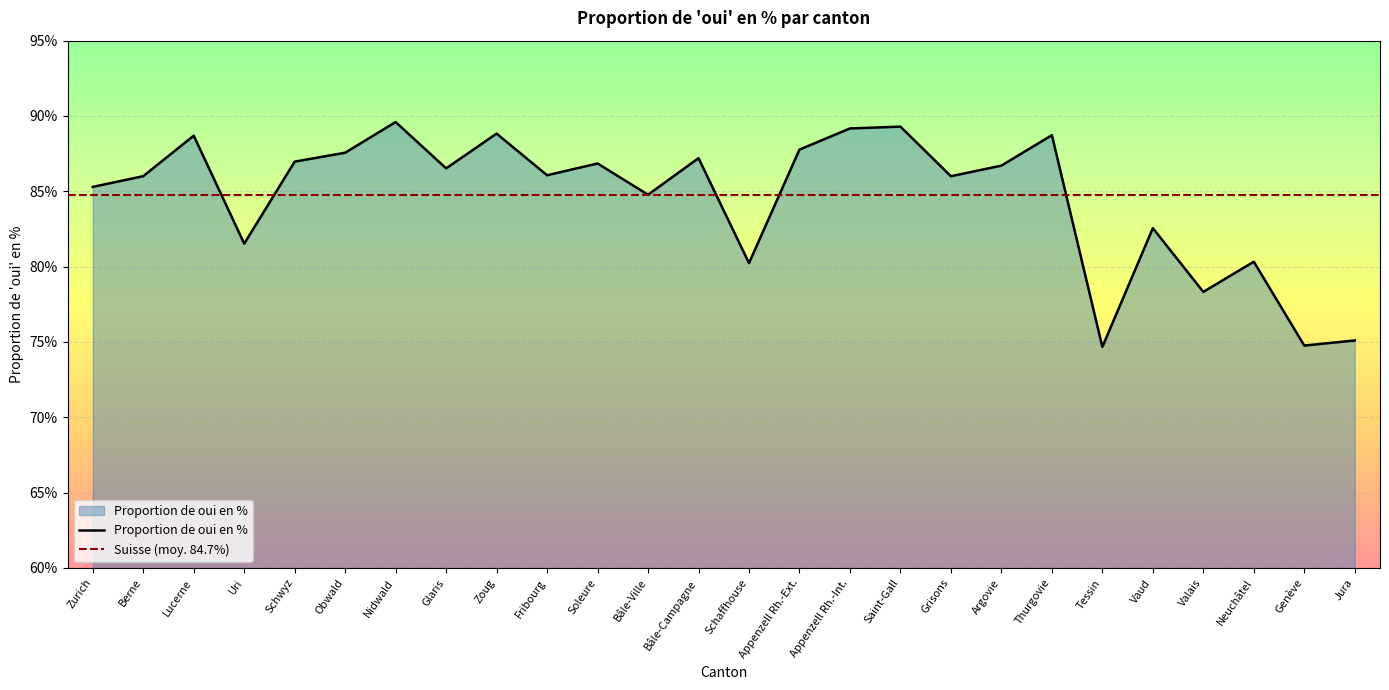

What position from the right is Tessin?

6